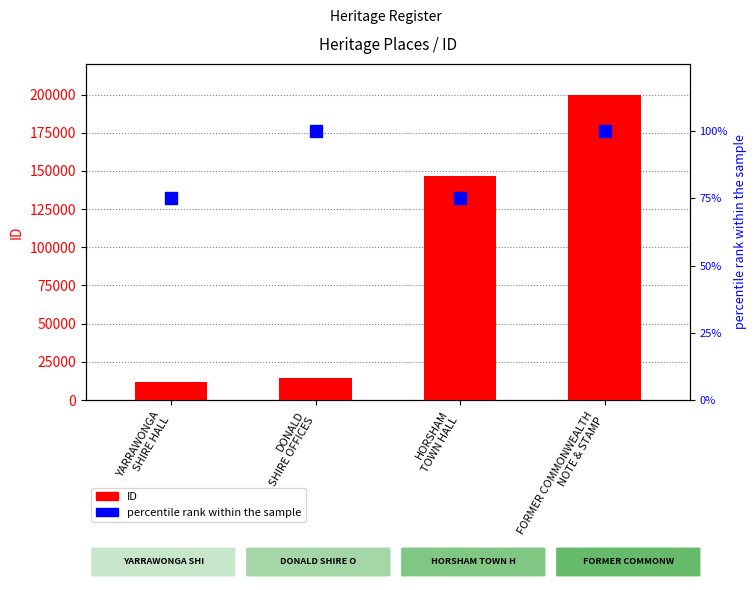

What is the greatest value displayed?

199986